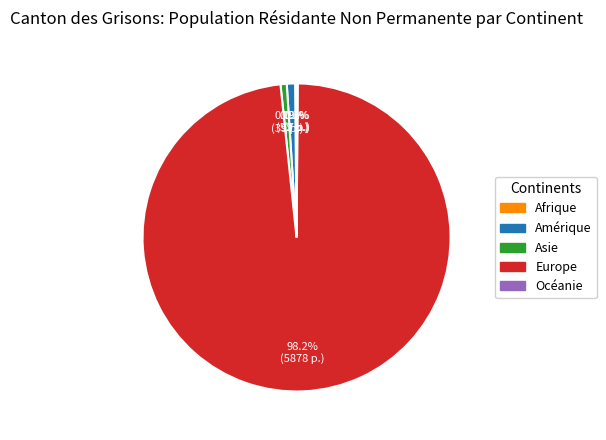

Between Amérique and Europe, which is larger?

Europe